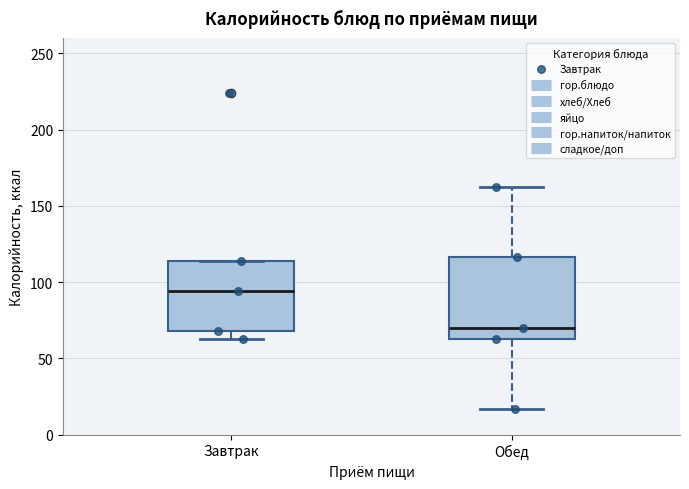

Reading left to right, transcribe this box plot: for each box, give where its median line is, the range the box spans, and where its two whiskers end, as read against the y-axis. The values are not printed on the chart, so give them approximately, as read against the axis.

Завтрак: median 95, box 70 to 115, whiskers 65 to 115
Обед: median 70, box 65 to 115, whiskers 15 to 160